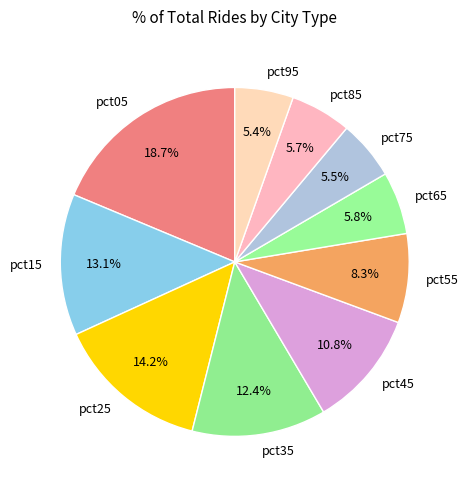

Is it true that pct25 is 23% of the pie?

False